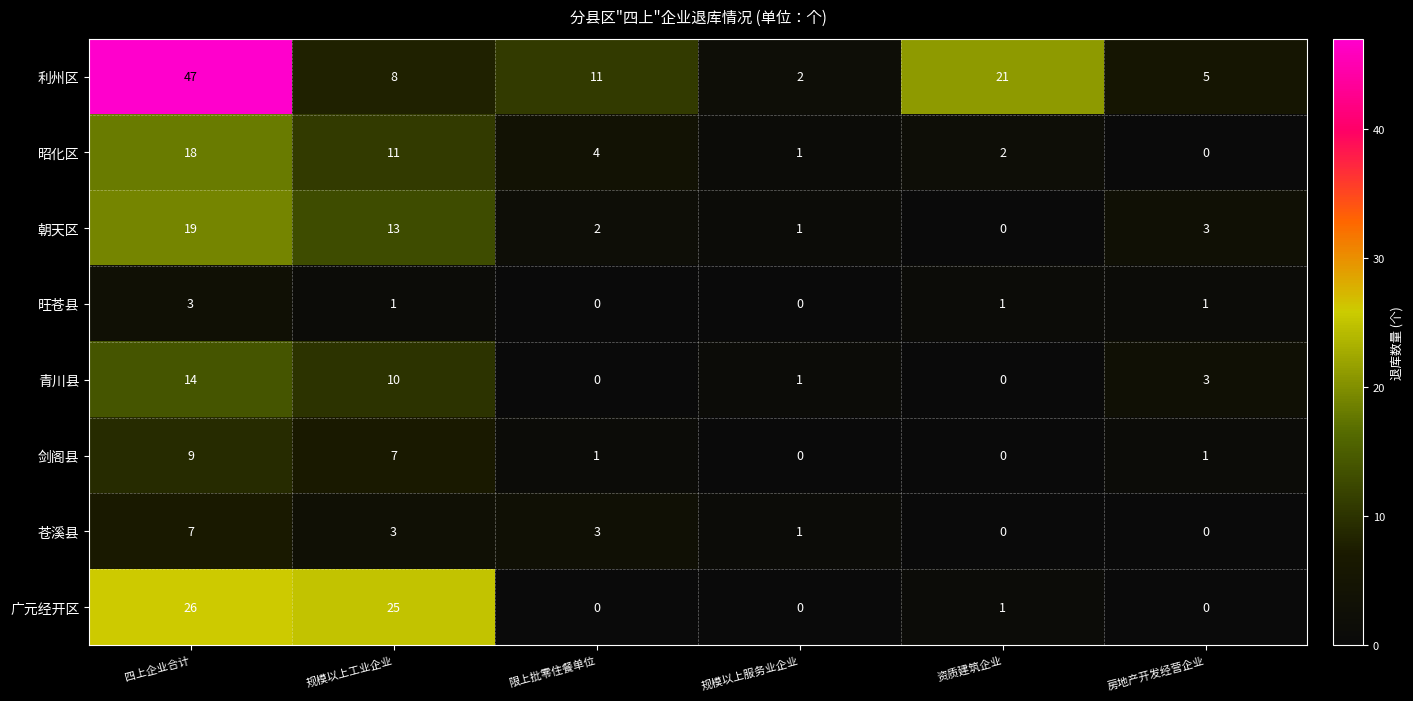

What is the difference between the highest and lowest values at 四上企业合计?

44